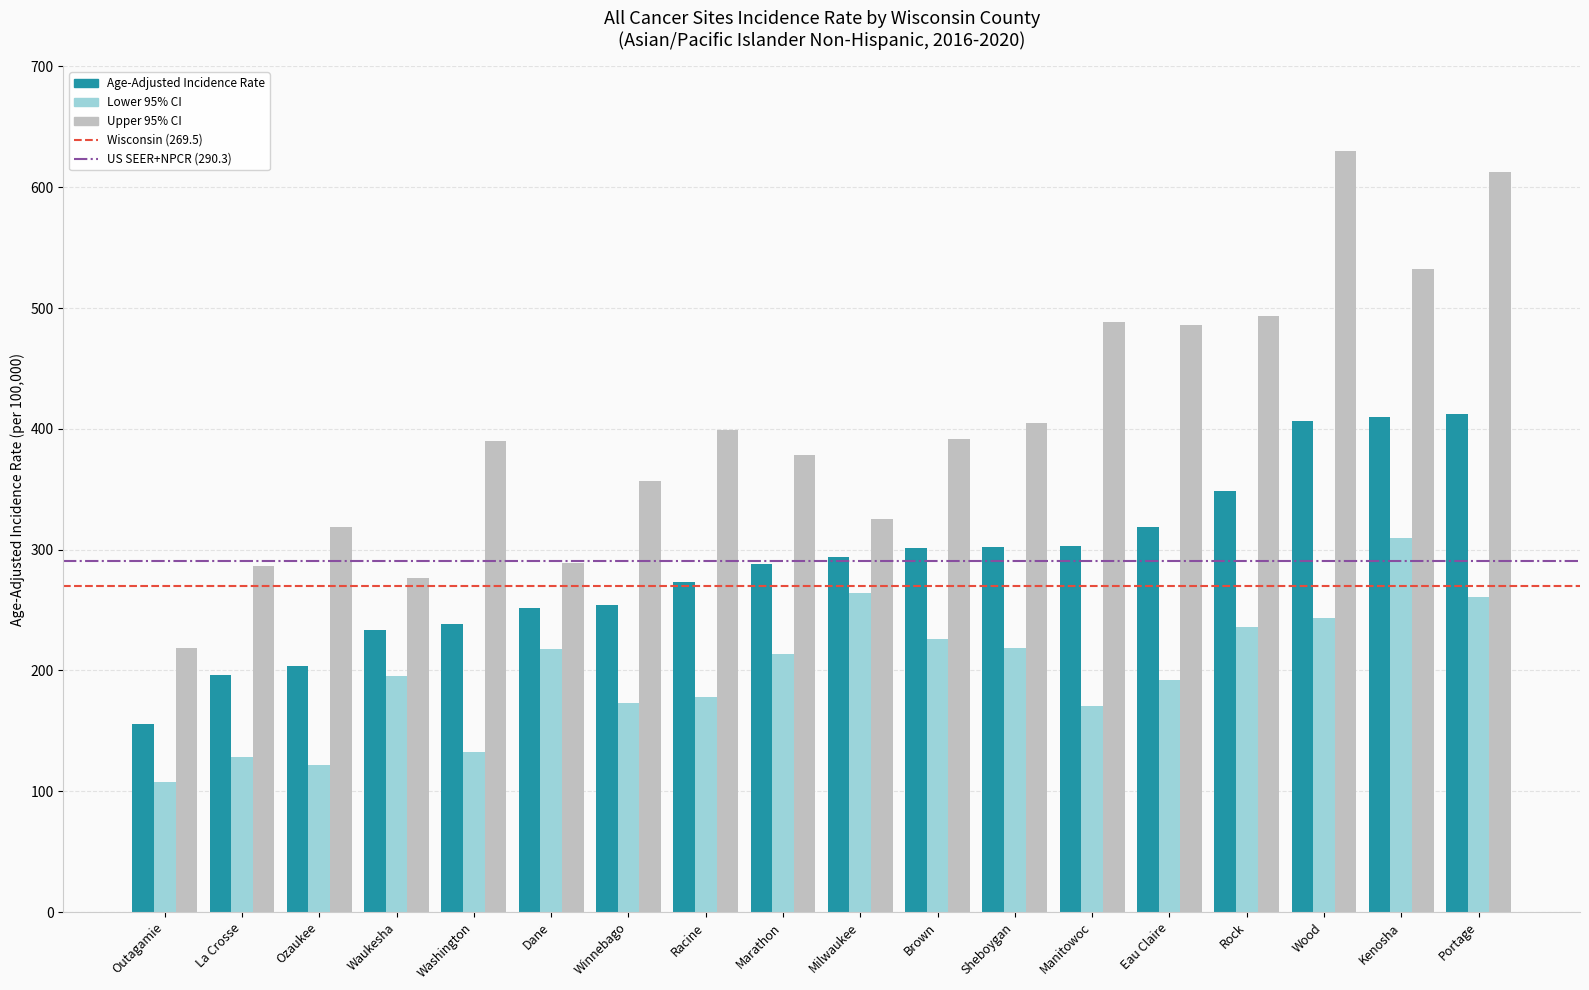

Which series has the largest total across all categories?

Upper 95% CI